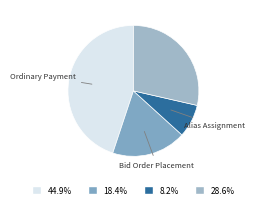

Is there any slice that represents more than half of the pie?

No